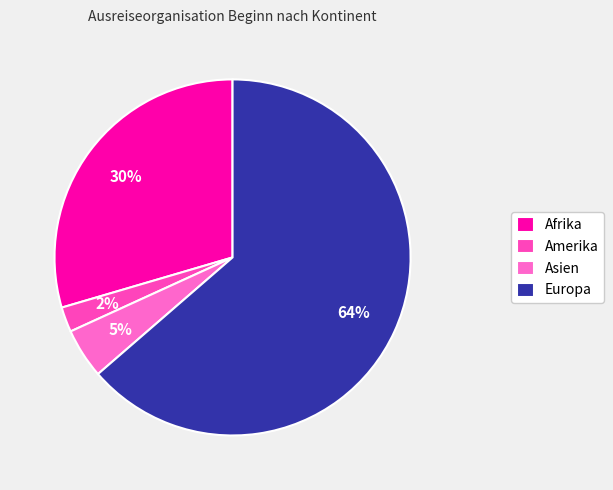

Is it true that Europa is 75% of the pie?

False